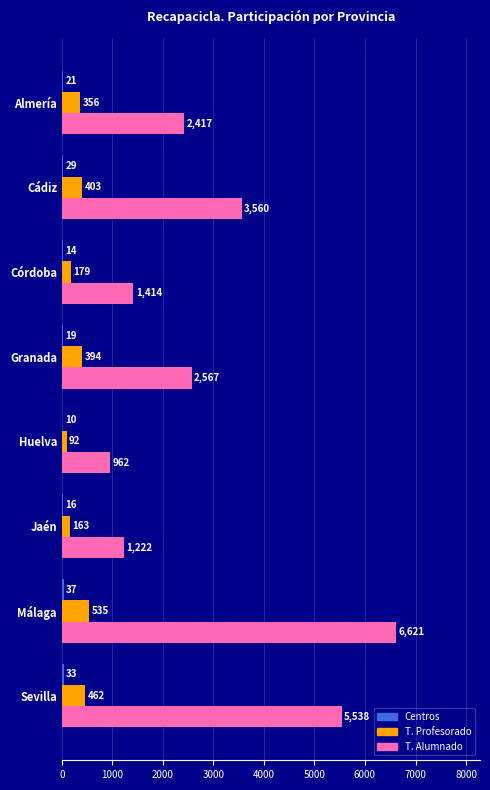

Which series changed the most between Jaén and Málaga?

T. Alumnado